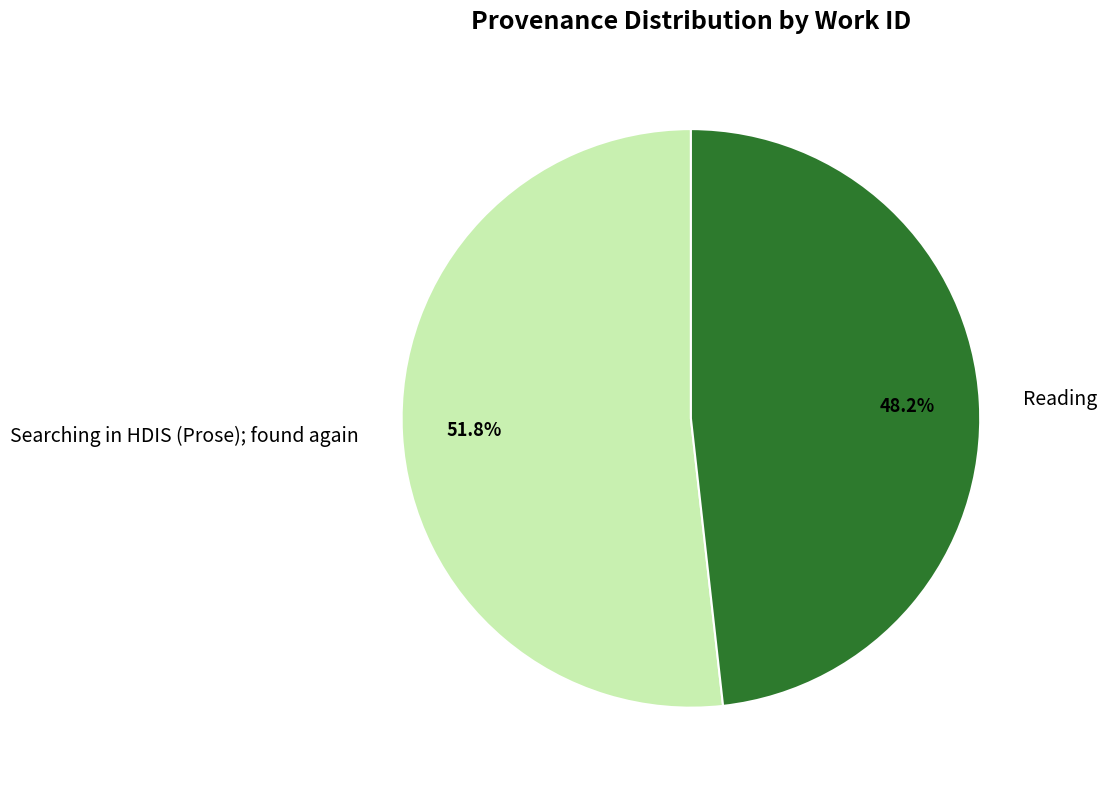

How much of the chart is everything except Reading?

51.8%